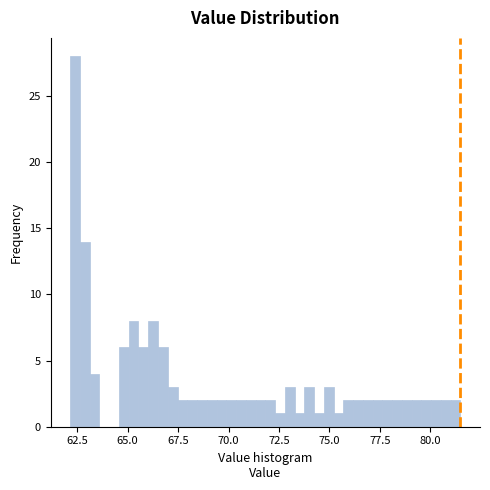

Around what value on the x-axis is the tallest bar? Give the approximate position of its centre, as read against the axis.

62.5